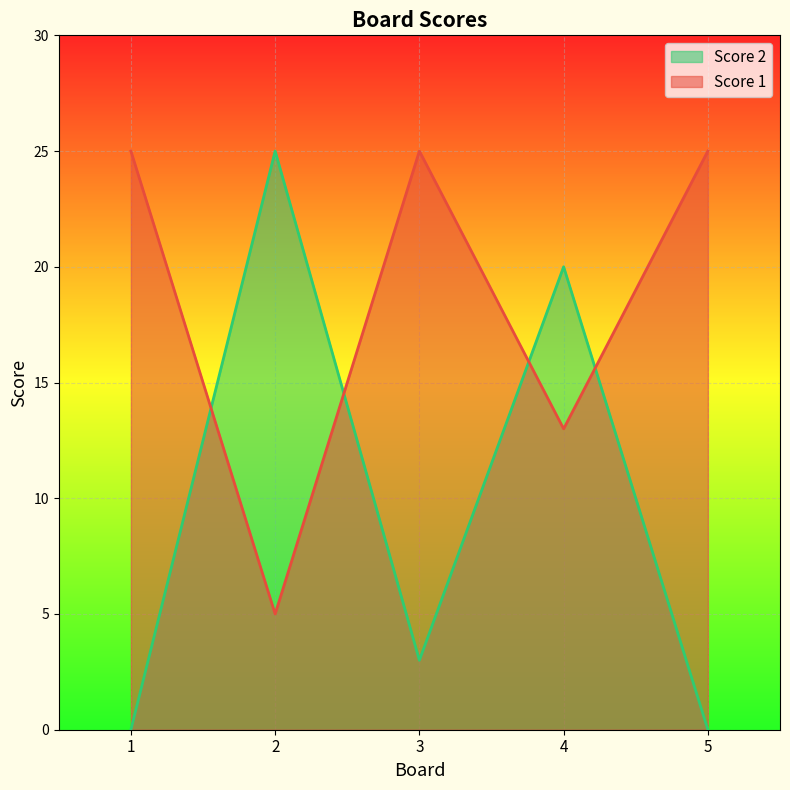

How many lines are shown in the chart?

2